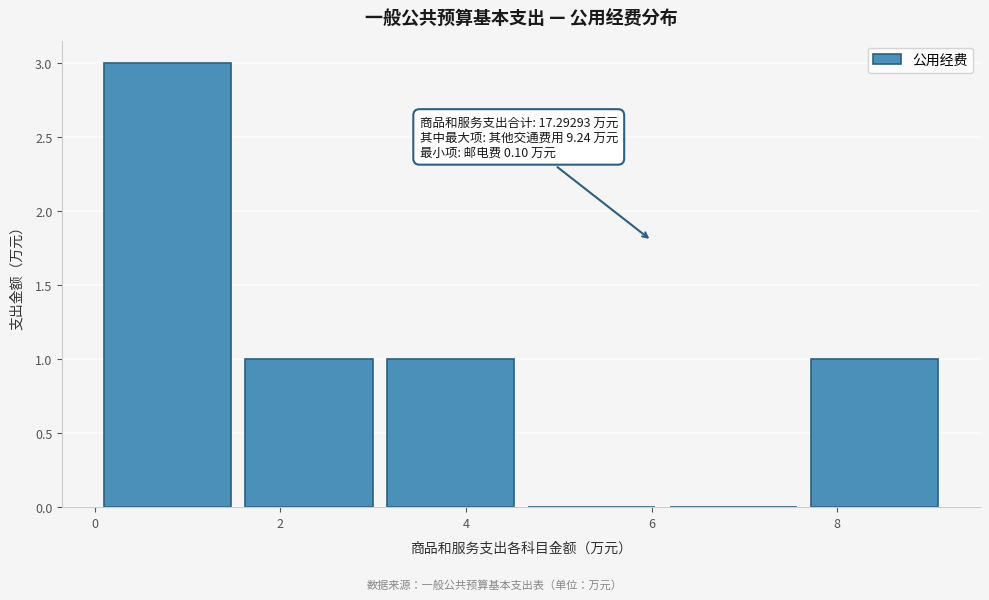

Over which range of the x-axis is the bar tallest?

0.2 to 1.6